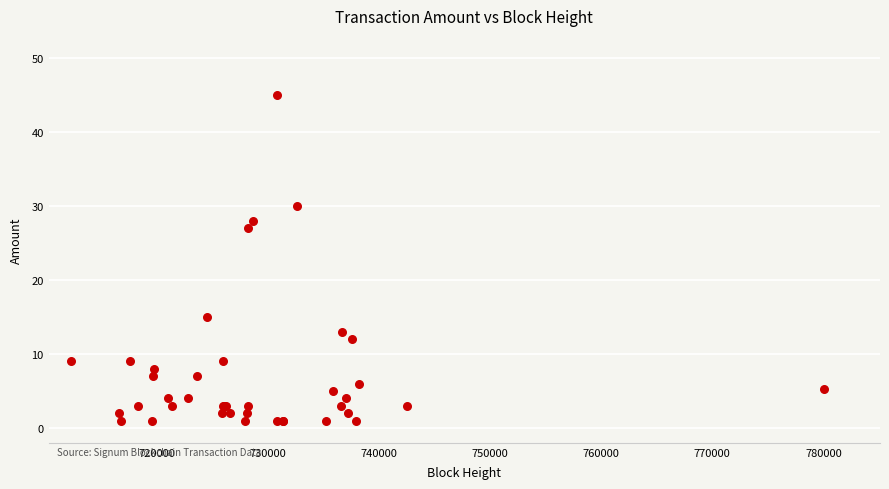

What Y value in the scatter plot is closest to 23?

27.0